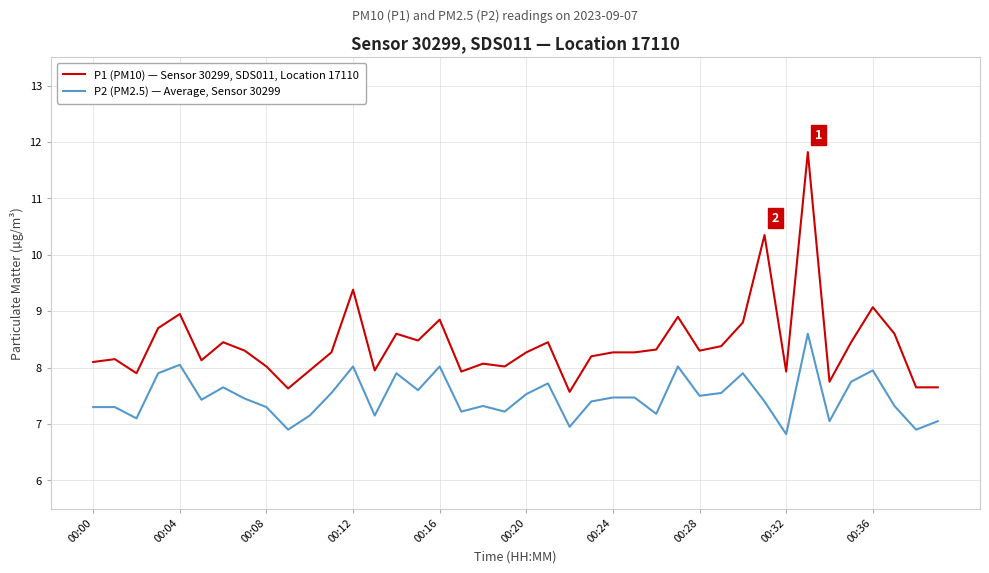

What is the minimum value for P1 (PM10) — Sensor 30299, SDS011, Location 17110?

7.6